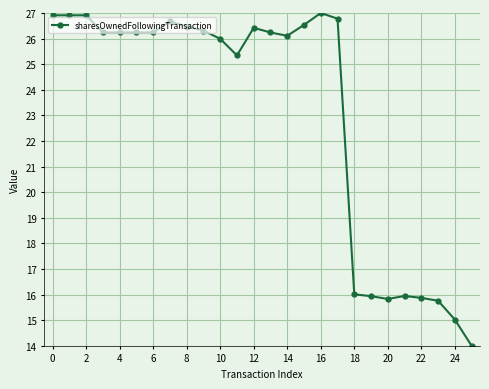

What is the value of the 2nd point from the left?

26.9